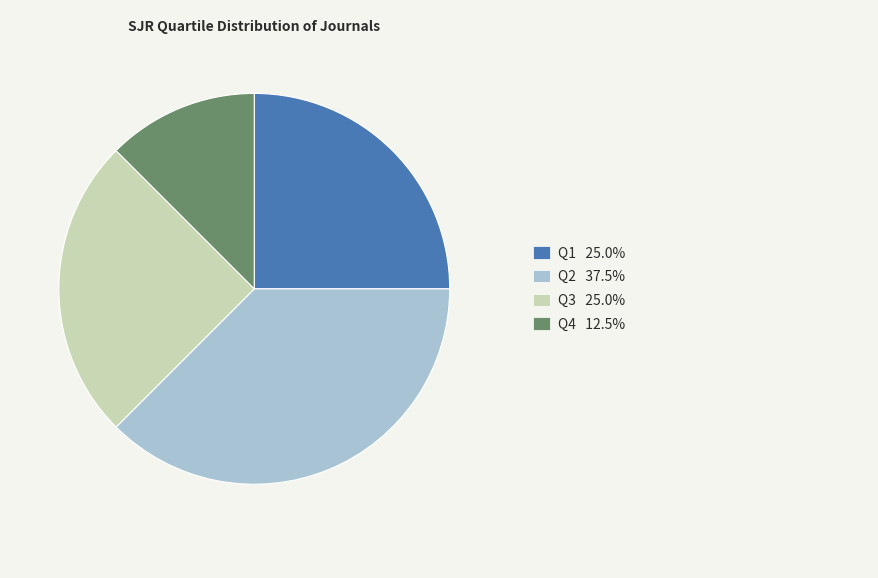

Does any single category account for the majority?

No